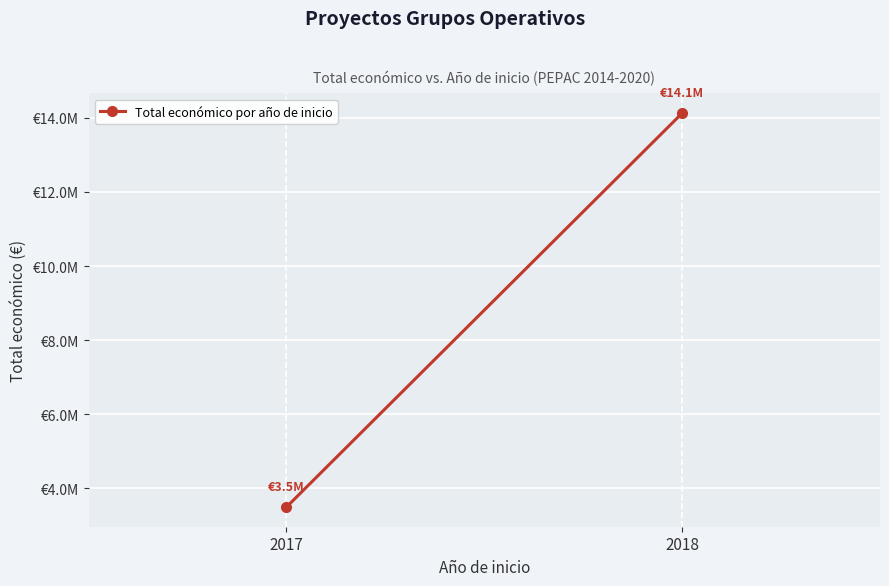

The value at 2017 is 3487018. True or false?

True